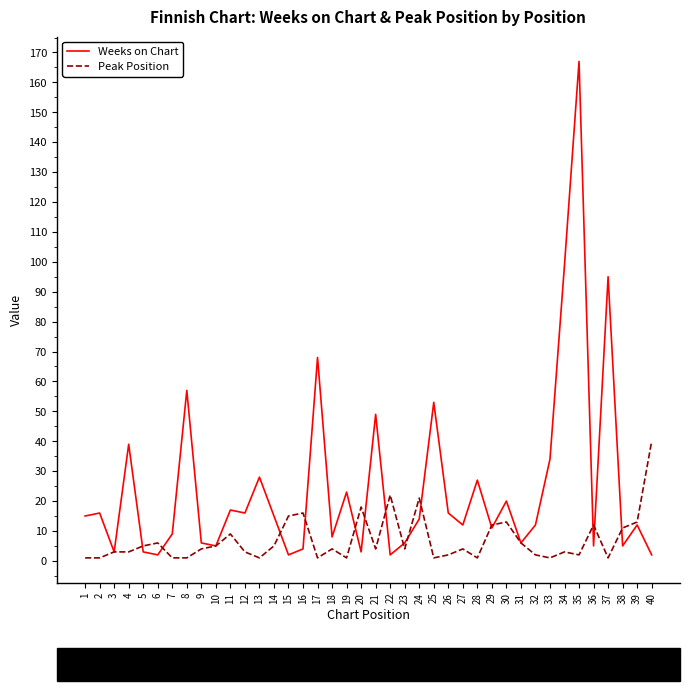

Which category has the highest value across all series?

35